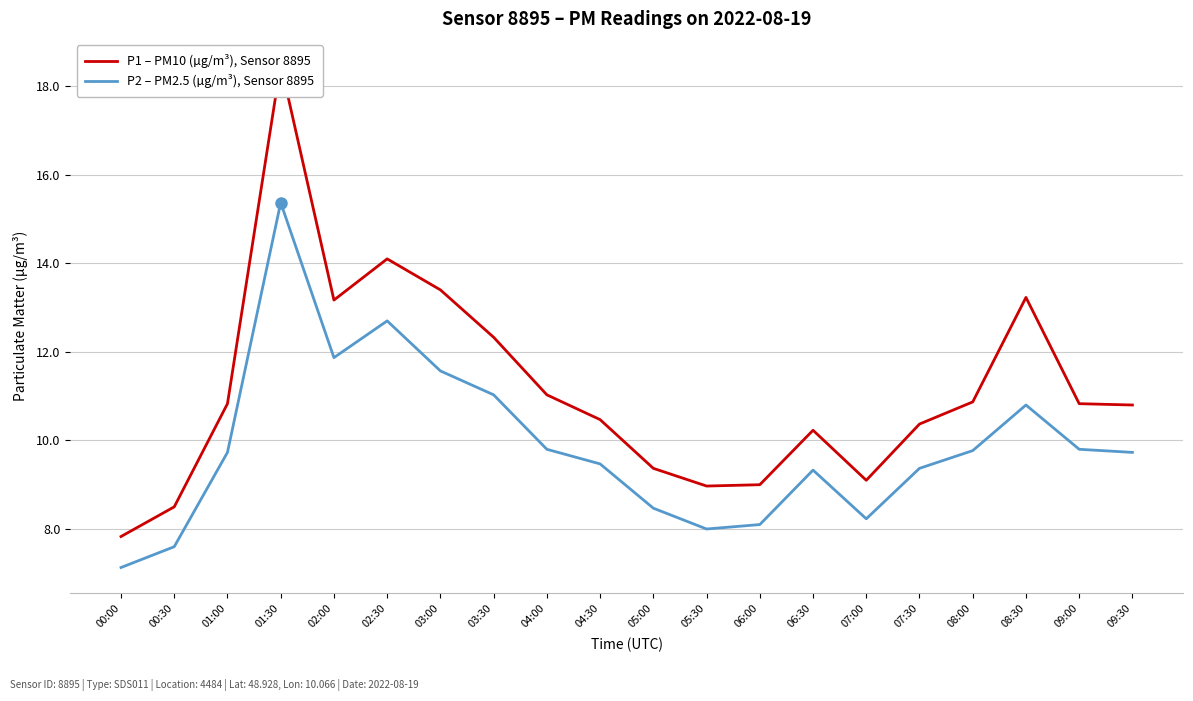

In P2 – PM2.5 (µg/m³), Sensor 8895, how many points are higher than both neighbors (excluding endpoints)?

4